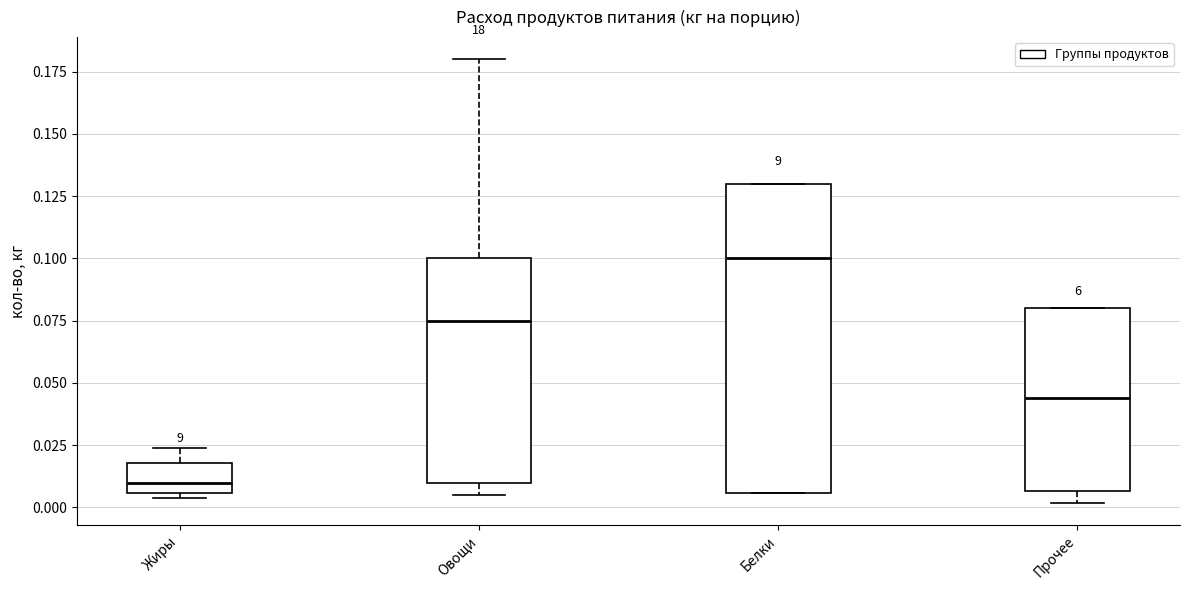

Where is the upper edge of the box for Овощи on the y-axis? The values are not printed on the chart, so give them approximately, as read against the axis.

0.100